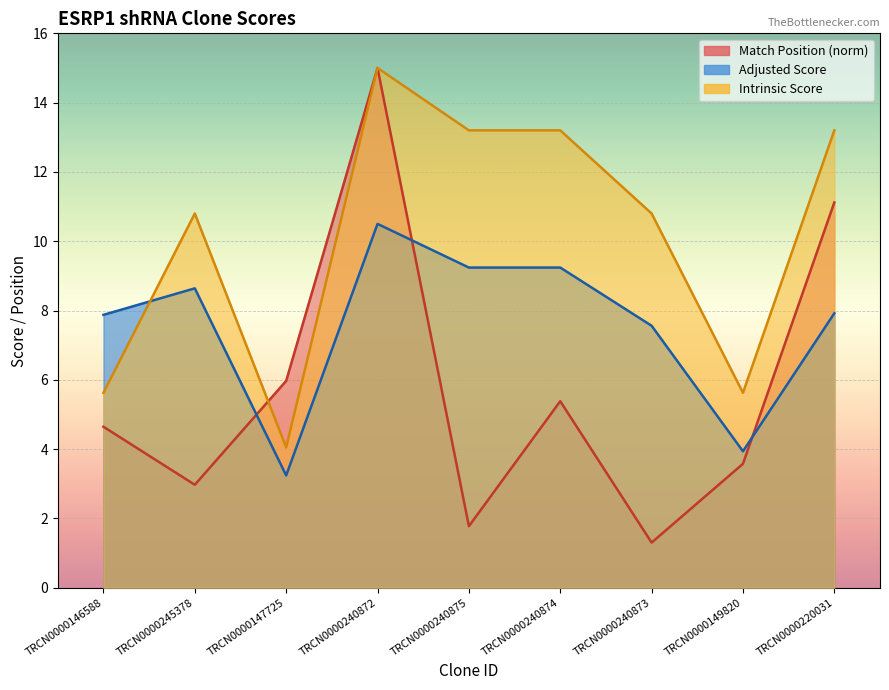

How many intersections are there between Match Position and Intrinsic Score?

1